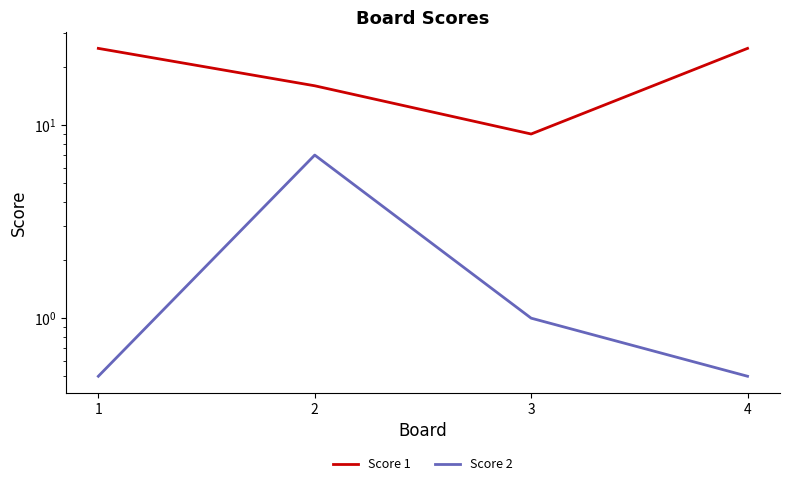

At how many categories does at least one series exceed 22?

2